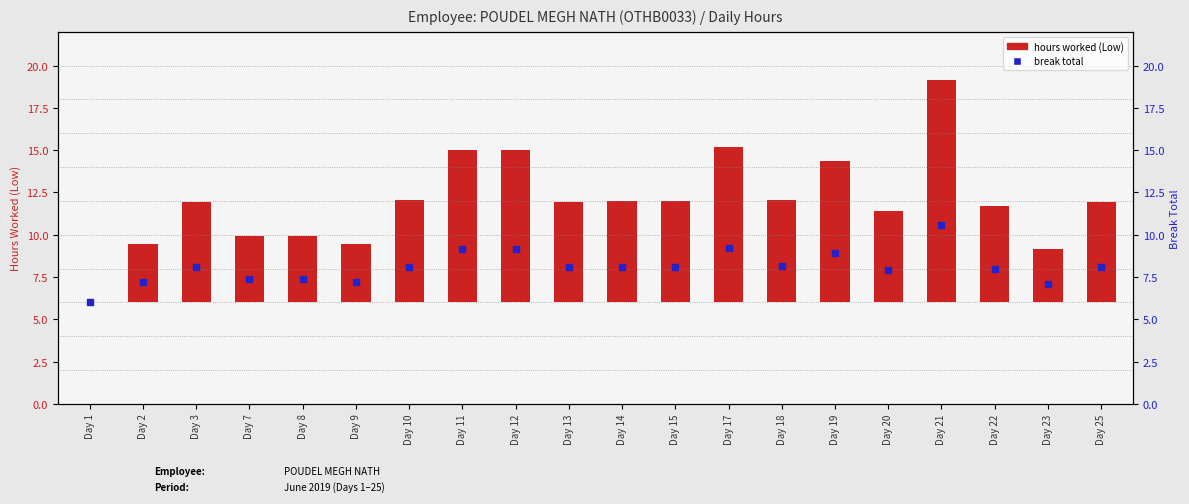

At which category is the sum across all series the highest?

Day 21